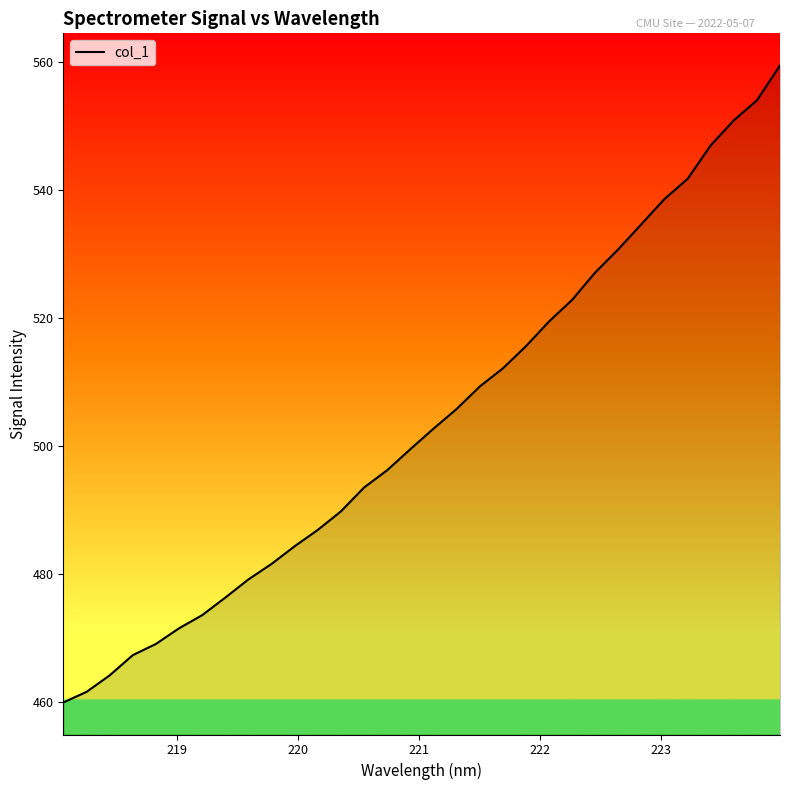

Reading left to right, transcribe all the data shown in this chart.

460.0	461.6	464.2	467.4	469.1	471.6	473.6	476.3	479.2	481.6	484.4	486.9	489.8	493.5	496.2	499.5	502.7	505.8	509.3	512.1	515.6	519.5	522.8	527.1	530.7	534.7	538.6	541.7	547.0	550.9	554.0	559.5